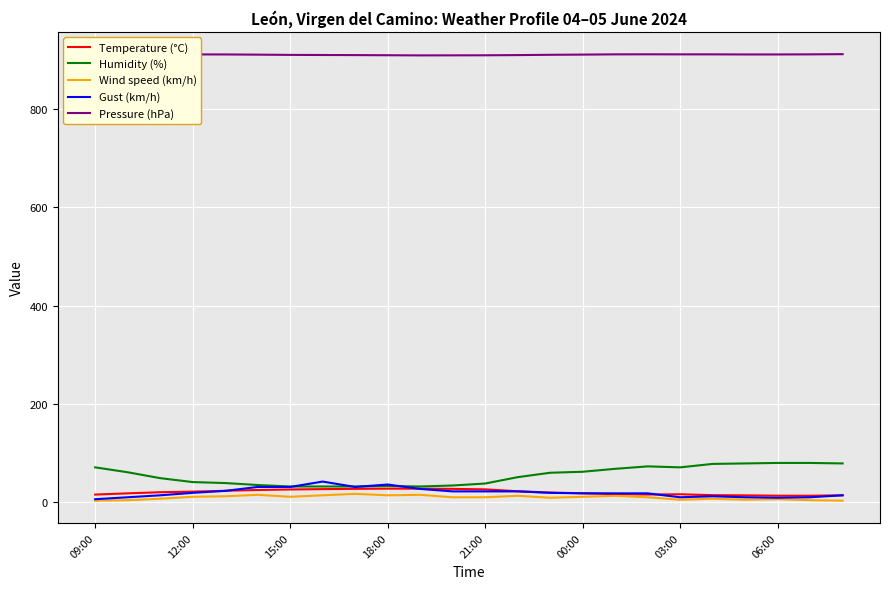

What is the lowest value of the Humidity (%) series?

31.0